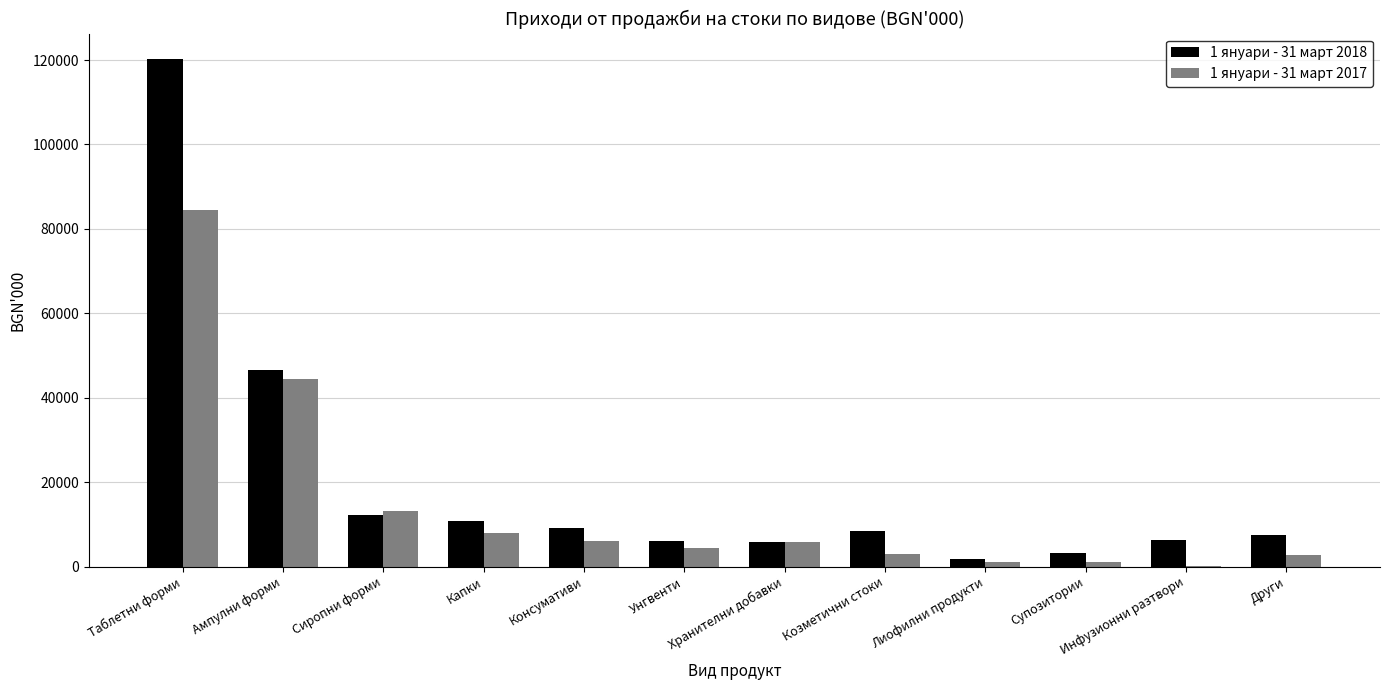

Is it true that 1 януари - 31 март 2017 equals 2650 at Други?

True